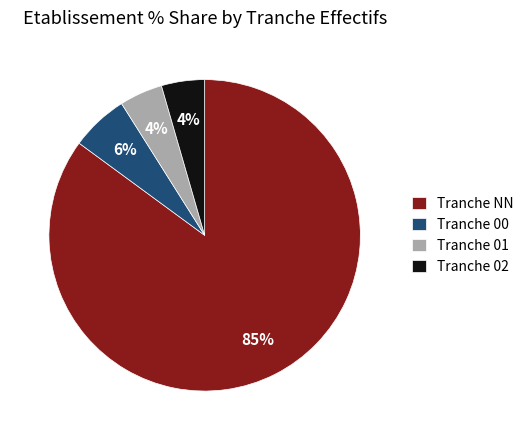

Does any single category account for the majority?

Yes